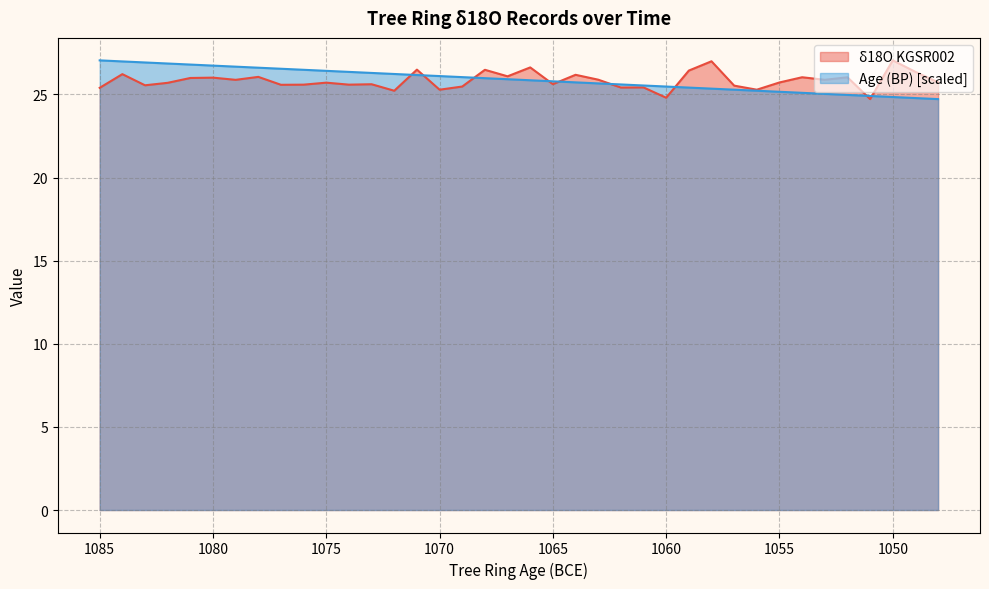

Between 1076 and 1082, which is larger?

1082